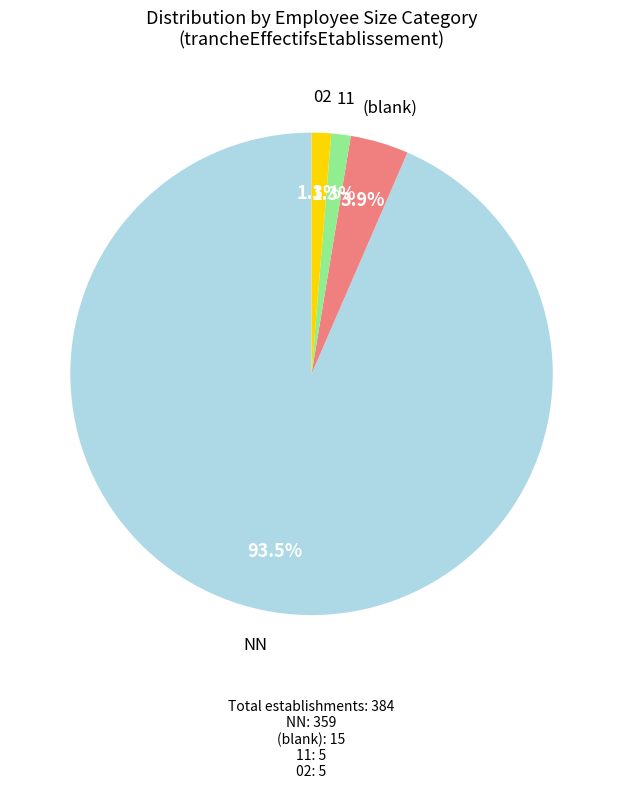

How much of the chart is everything except (blank)?

96.1%